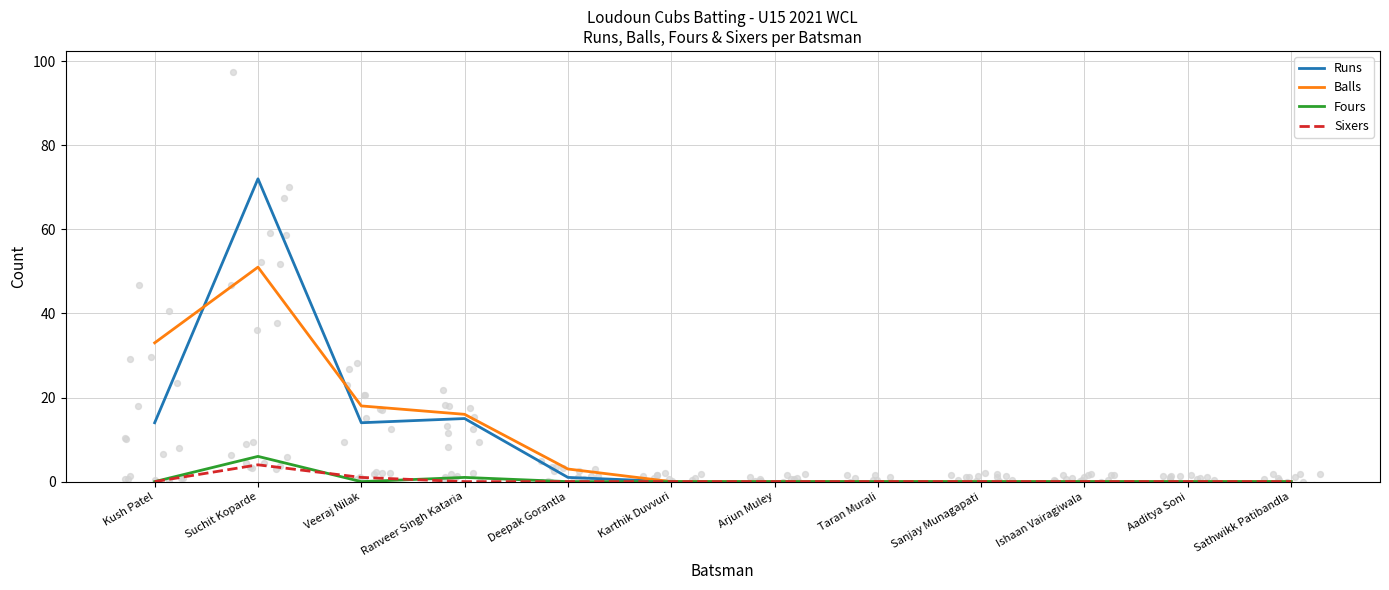

Which series contains the highest Y value?

Runs